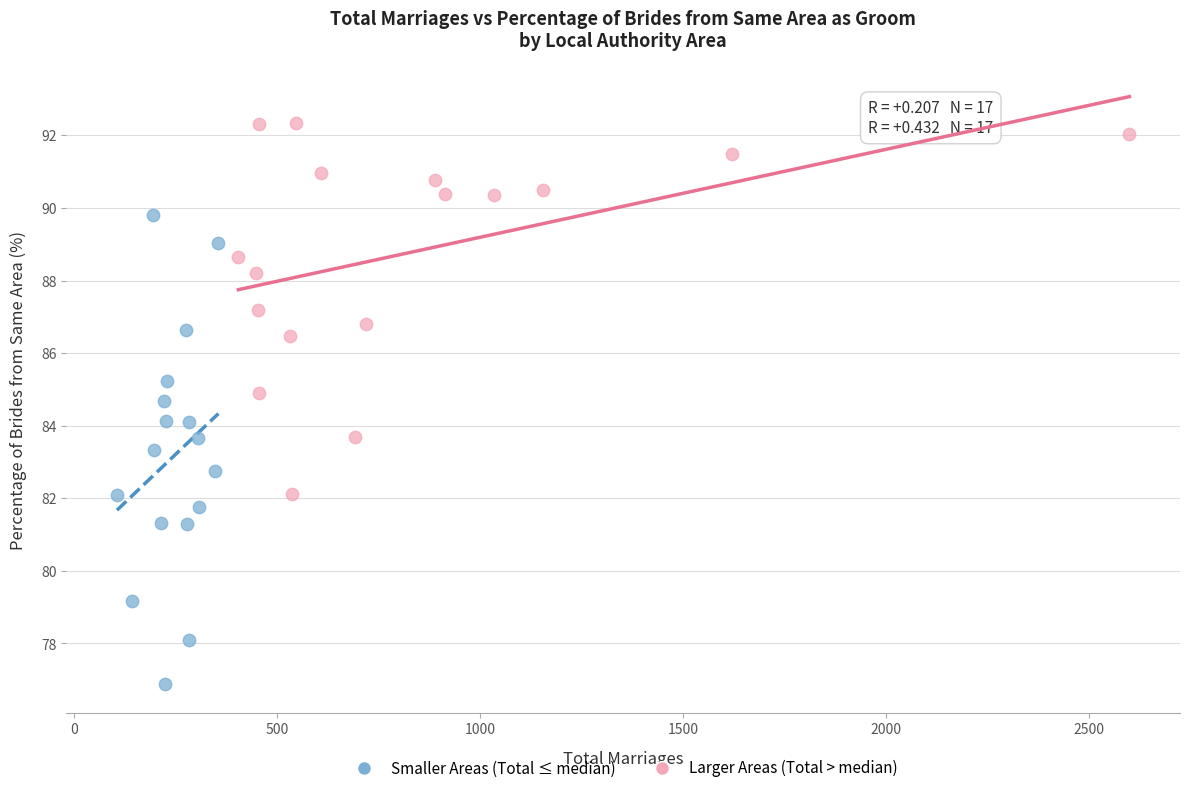

Which series contains the highest Y value?

Larger Areas (Total > median)